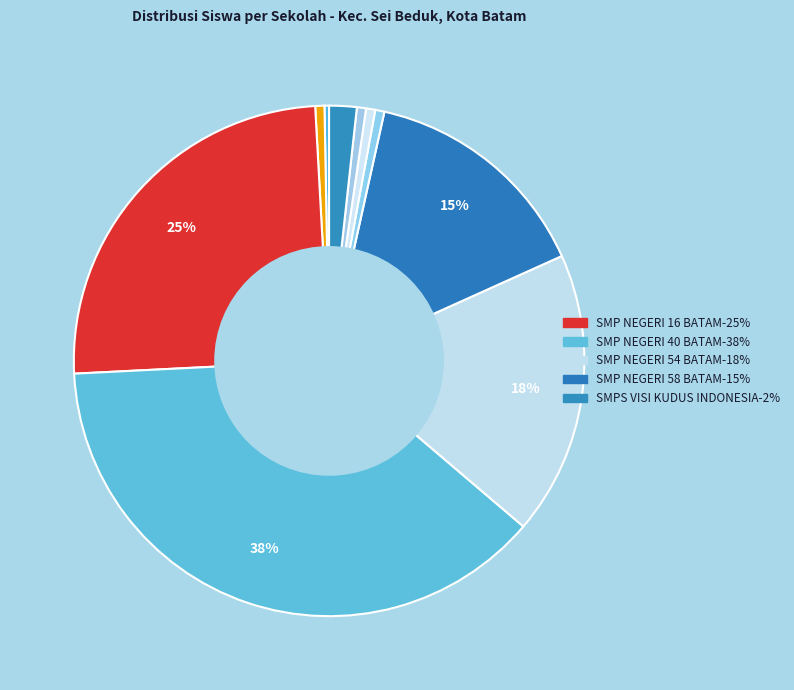

How many slices are in this pie chart?

10